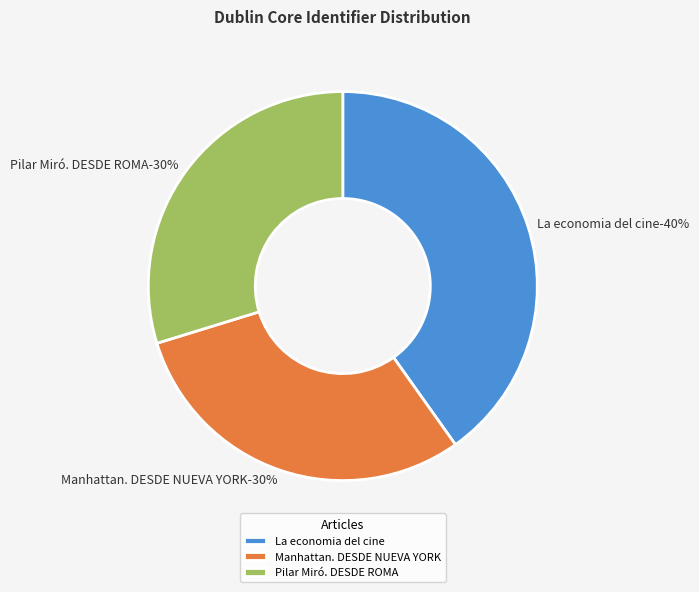

Which slice is the largest?

La economia del cine